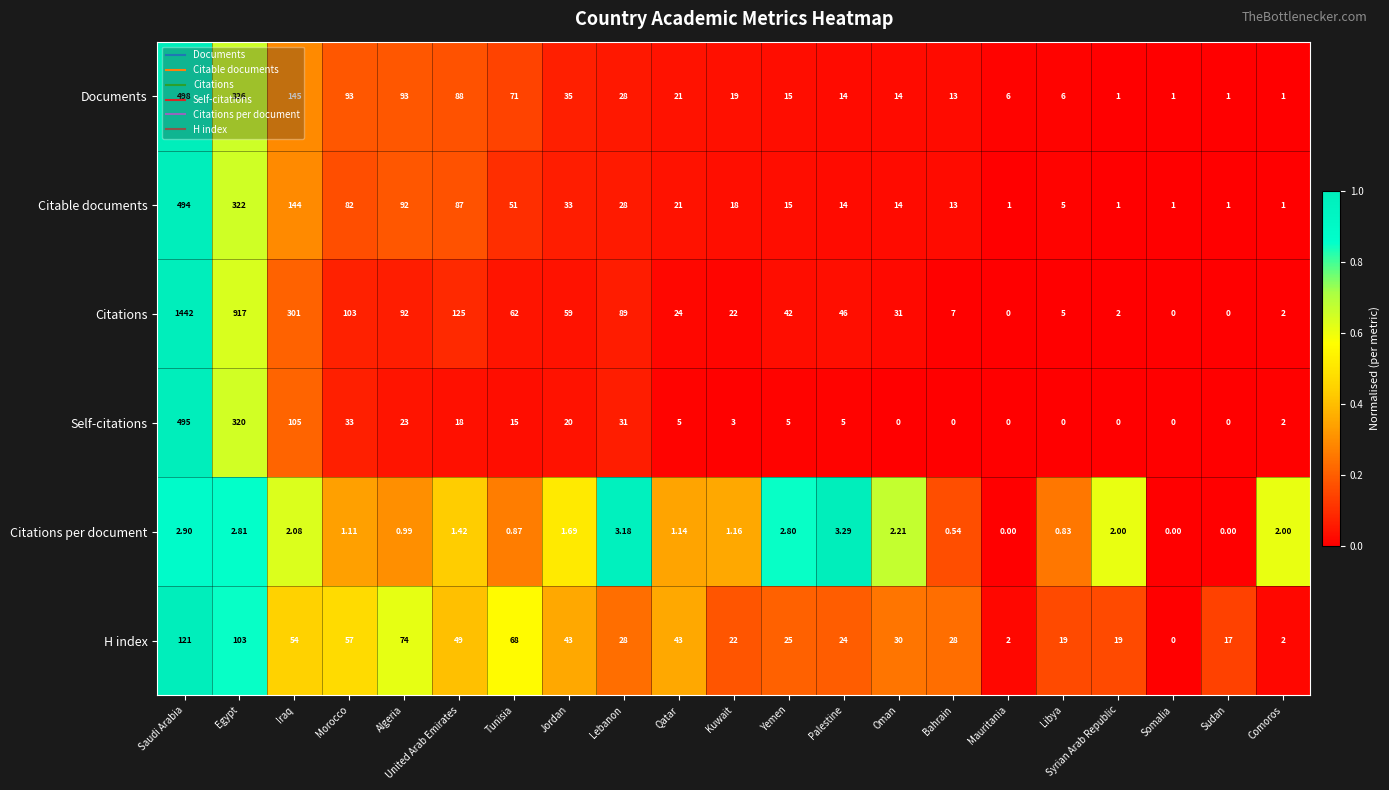

What is the total value across all series at Palestine?

106.3